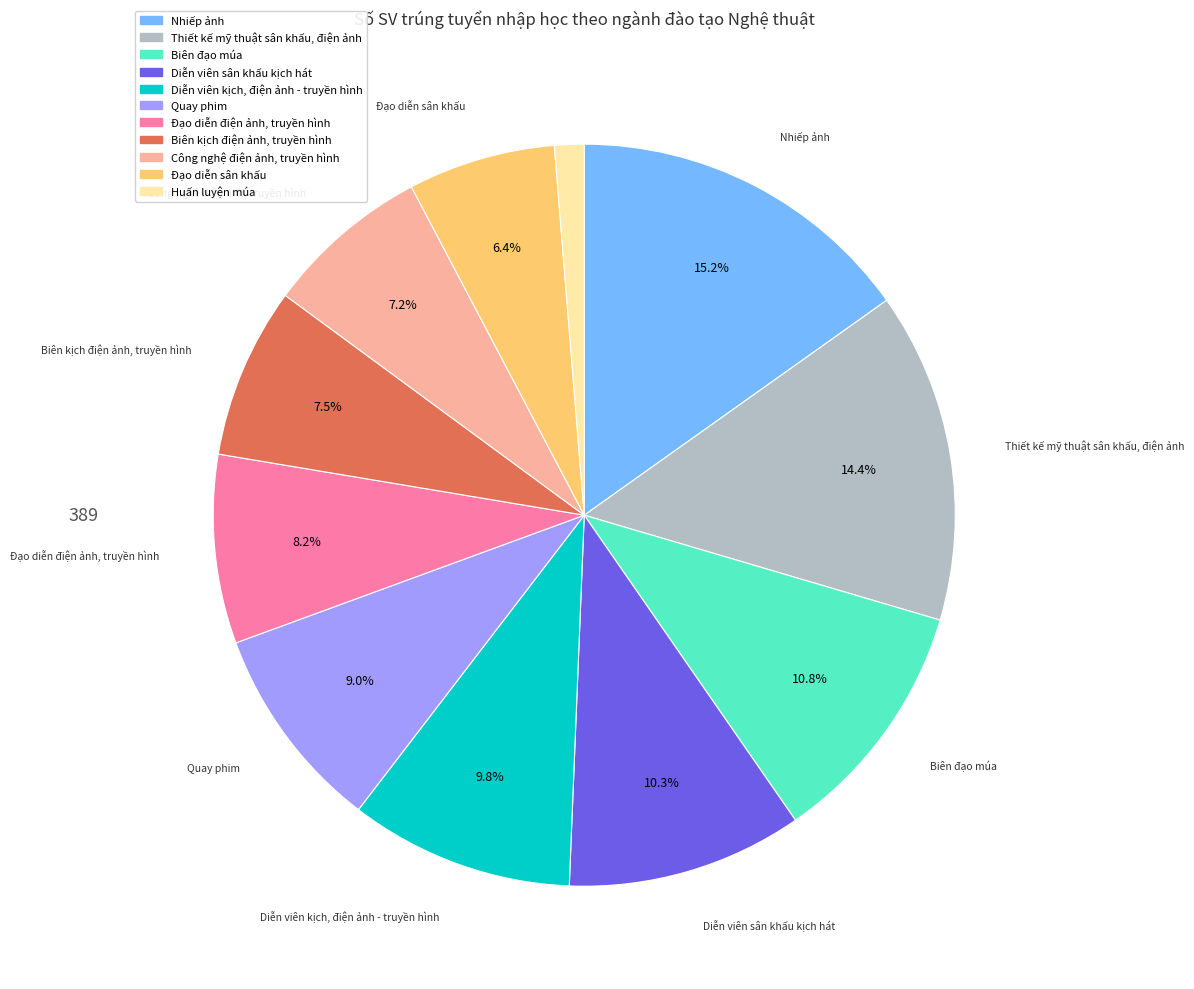

Is there a majority slice in this chart?

No